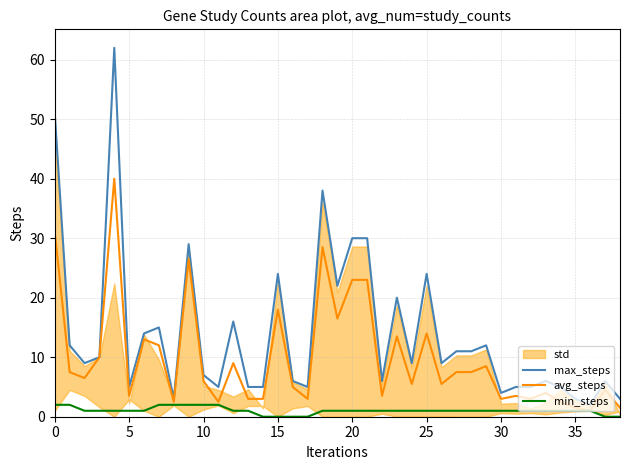

True or false: avg_steps and min_steps intersect in this chart.

False